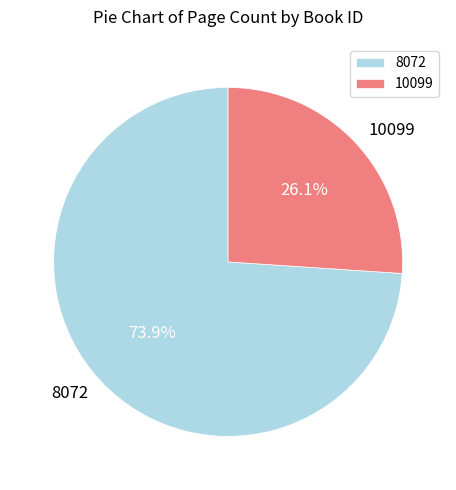

Which category has the smallest portion of the pie?

10099